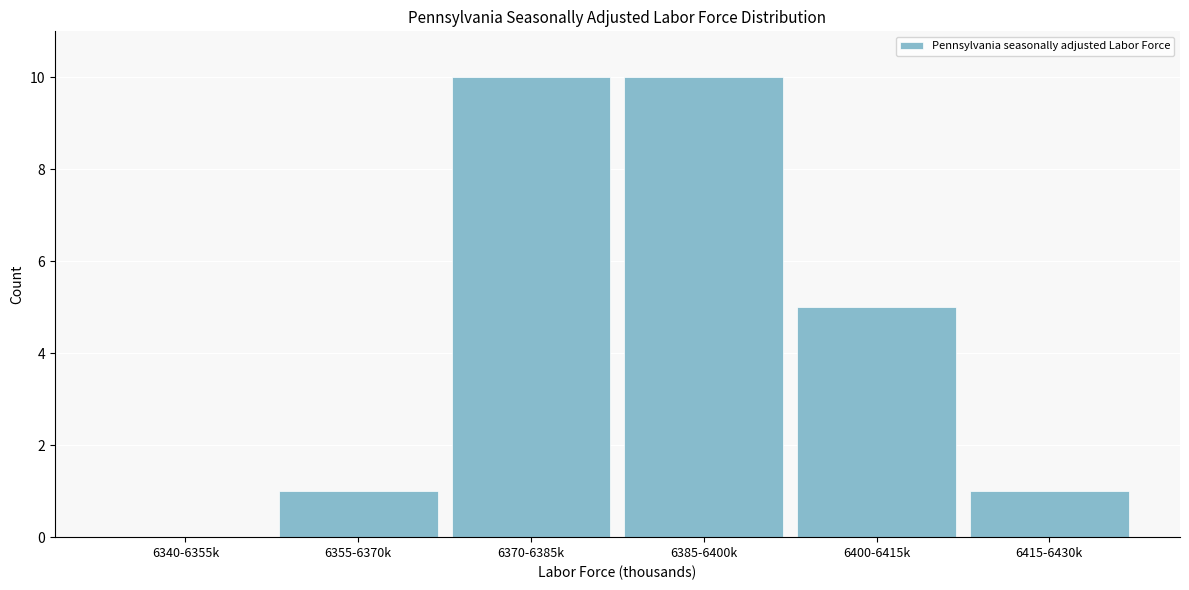

Reading left to right, transcribe all the data shown in this chart.

6340-6355k=0	6355-6370k=1	6370-6385k=10	6385-6400k=10	6400-6415k=5	6415-6430k=1